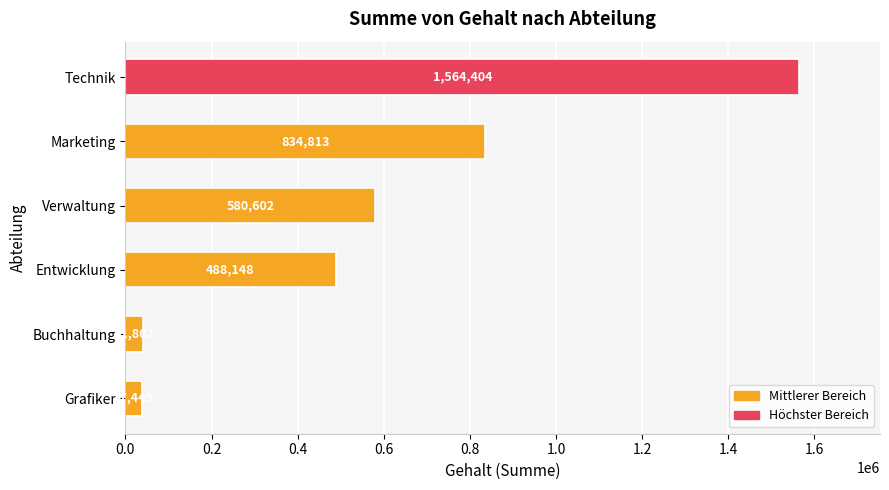

What is the value of the 1st bar from the top?

1564404.4